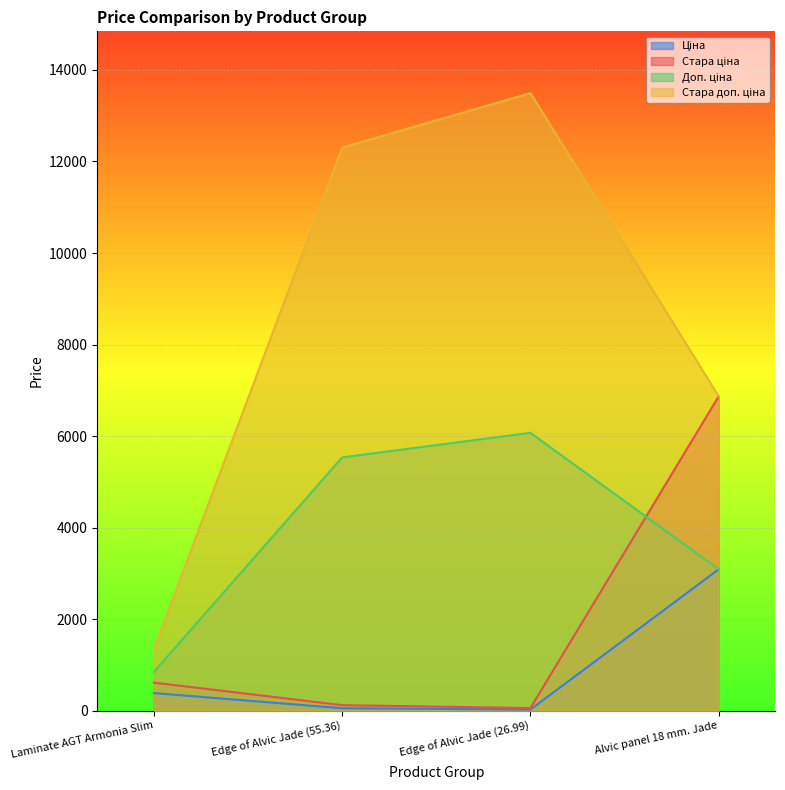

How many series are shown in this chart?

4